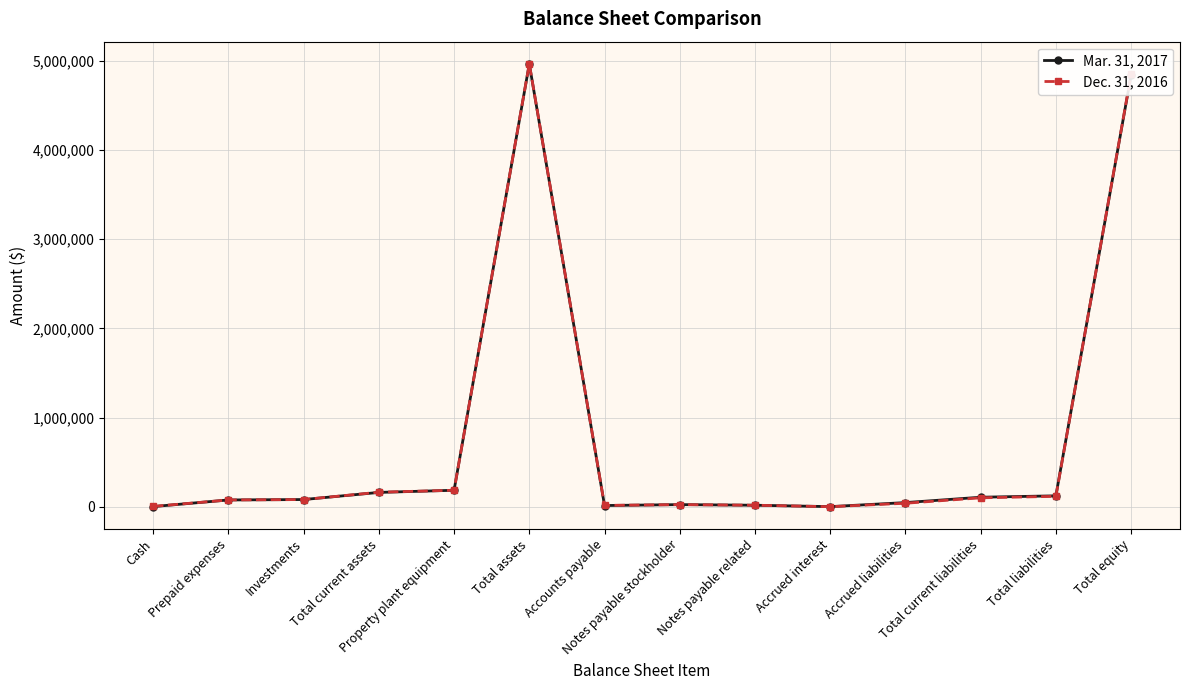

Between Accrued interest and Total liabilities, which series saw the biggest shift?

Mar. 31, 2017